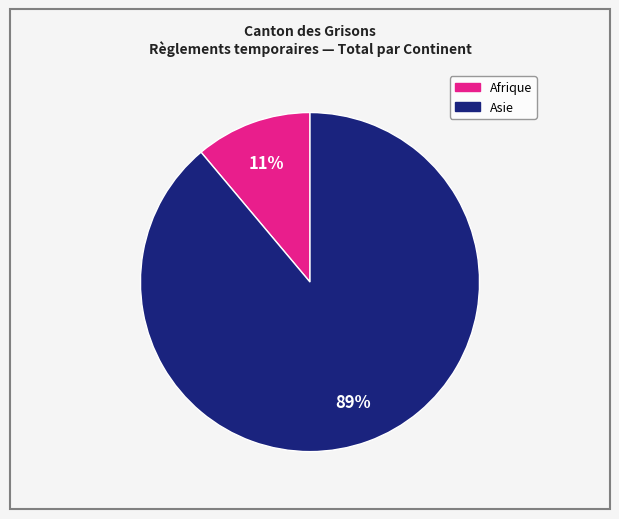

Is there any slice that represents more than half of the pie?

Yes